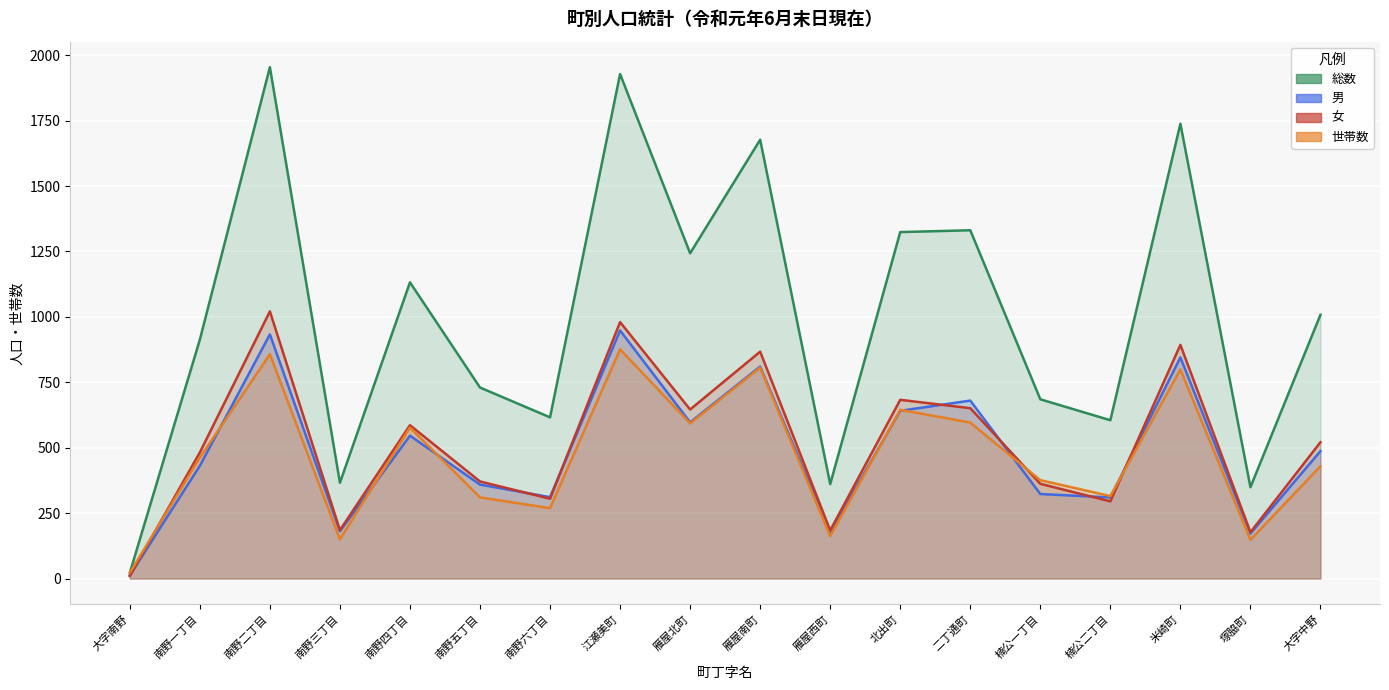

The 世帯数 series shows 315 at 楠公二丁目. True or false?

True